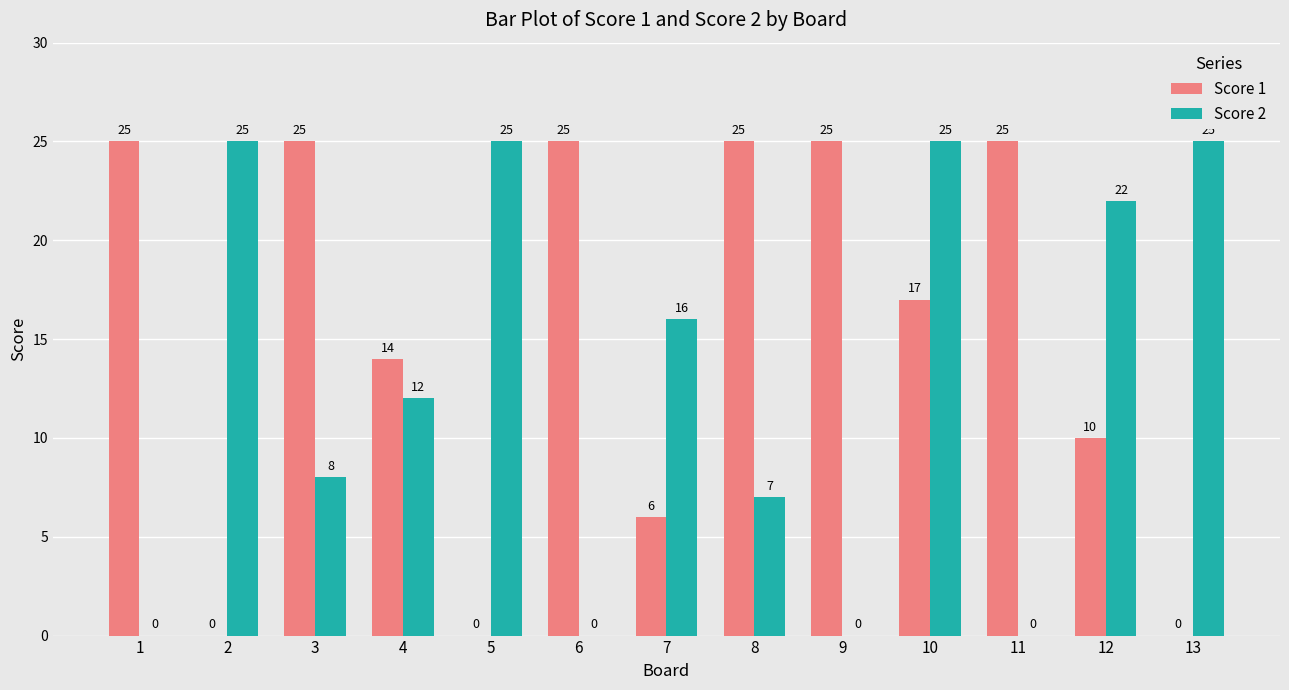

How many data points does each series have?

13